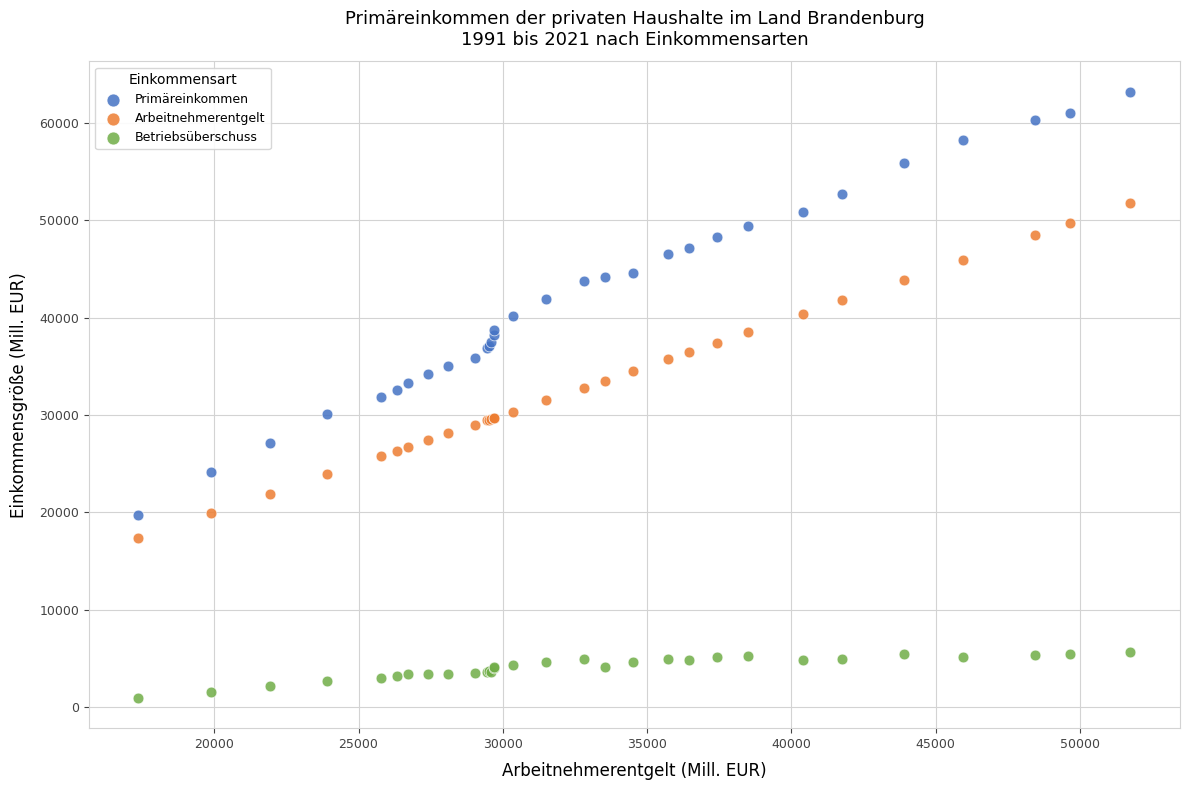

Which series has the widest spread of Y values?

Primäreinkommen